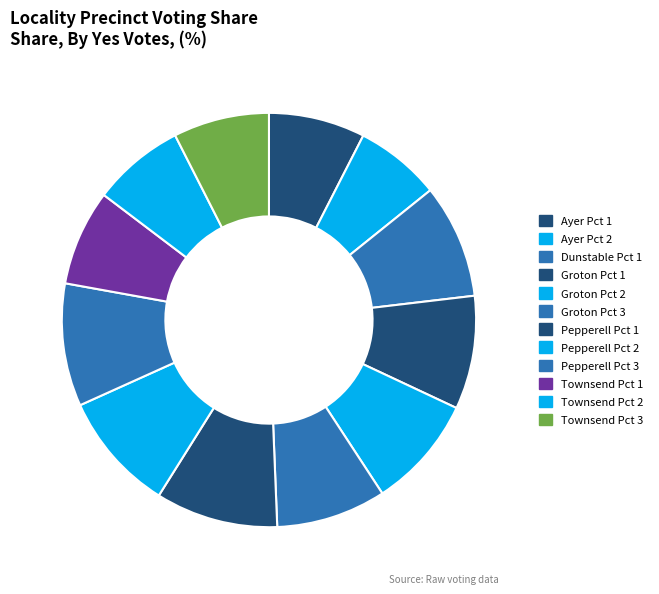

Which slice is the smallest?

Ayer Pct 2